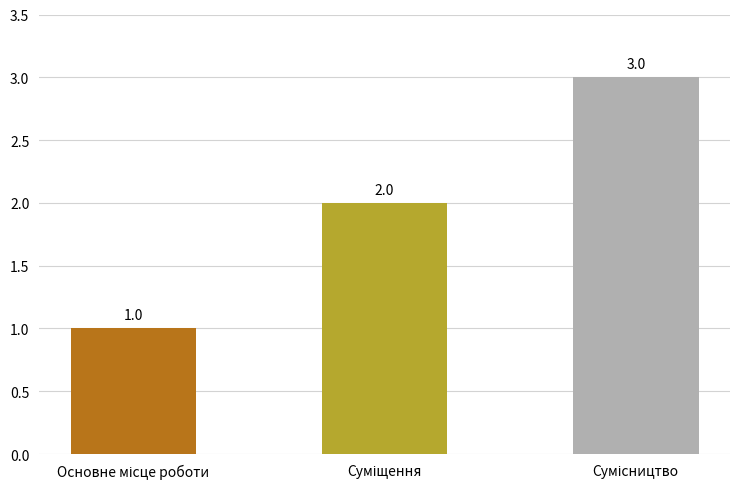

What is the minimum value shown in the chart?

1